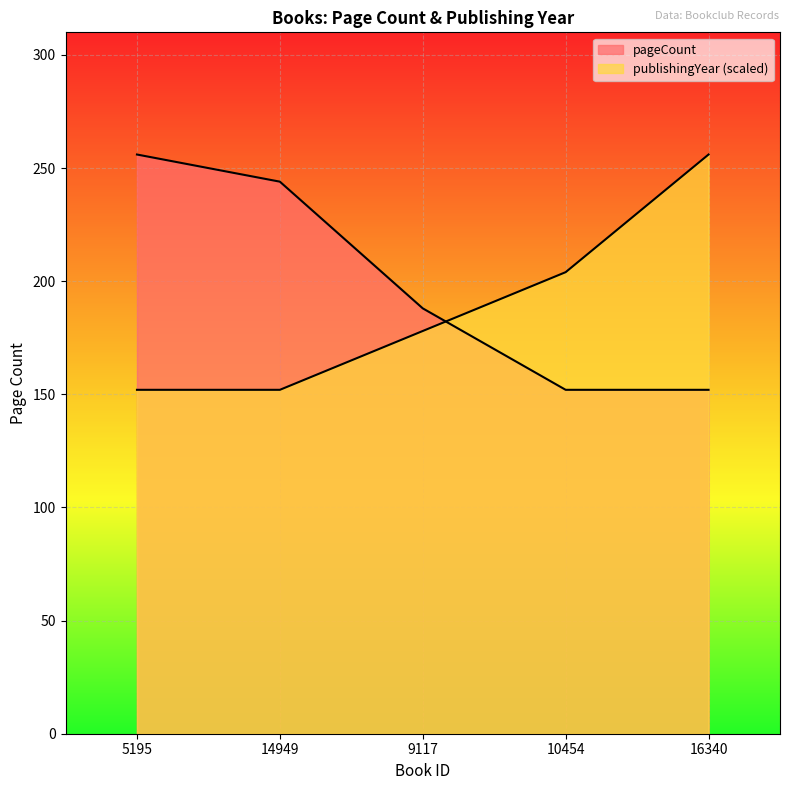

Where does the publishingYear series first go above 178?

10454